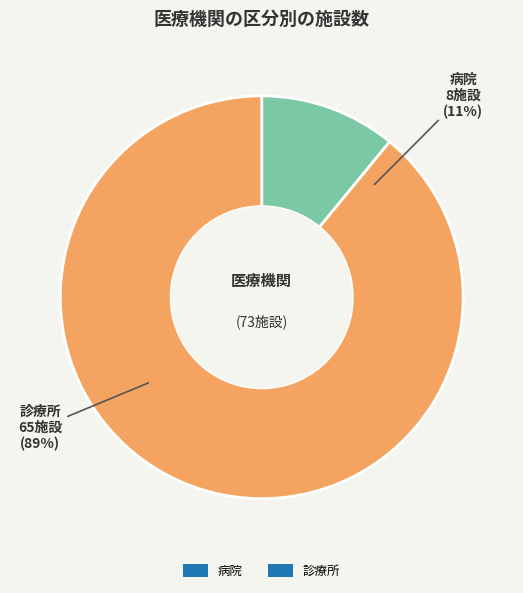

How much of the chart is everything except 診療所?

11.0%